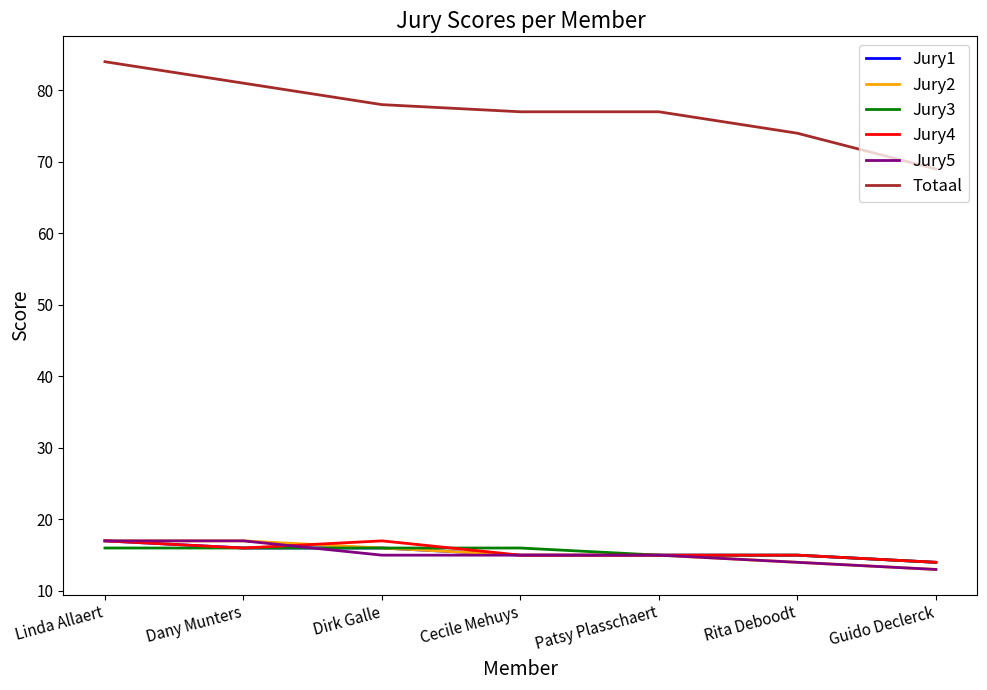

Between Cecile Mehuys and Guido Declerck, which series saw the biggest shift?

Totaal